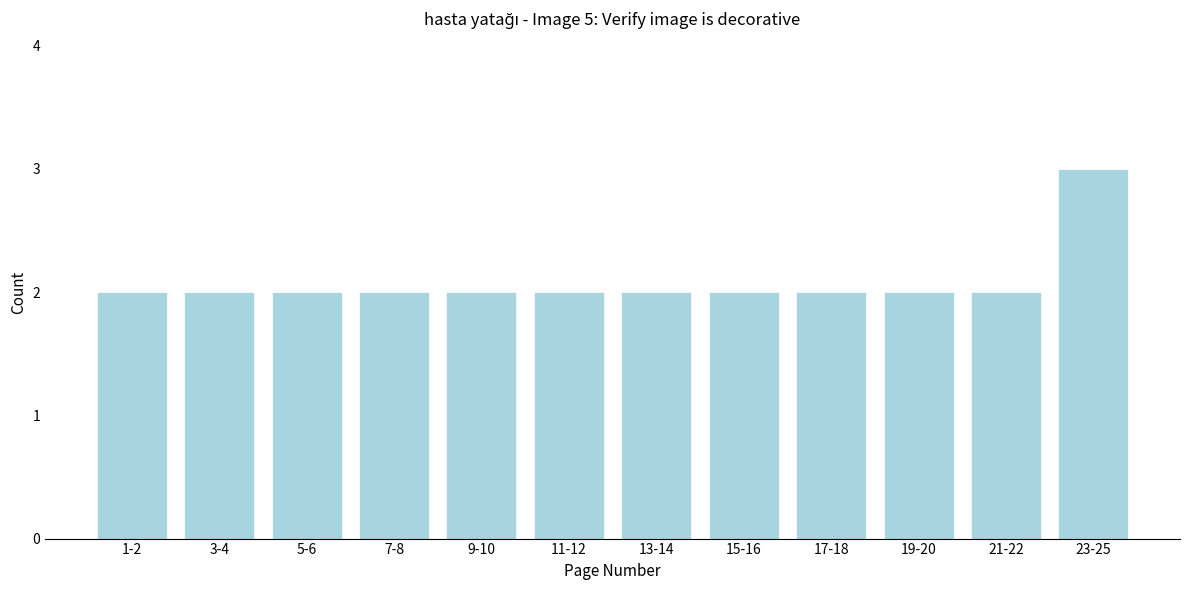

Reading right to left, extract all data points from this chart.

3	2	2	2	2	2	2	2	2	2	2	2